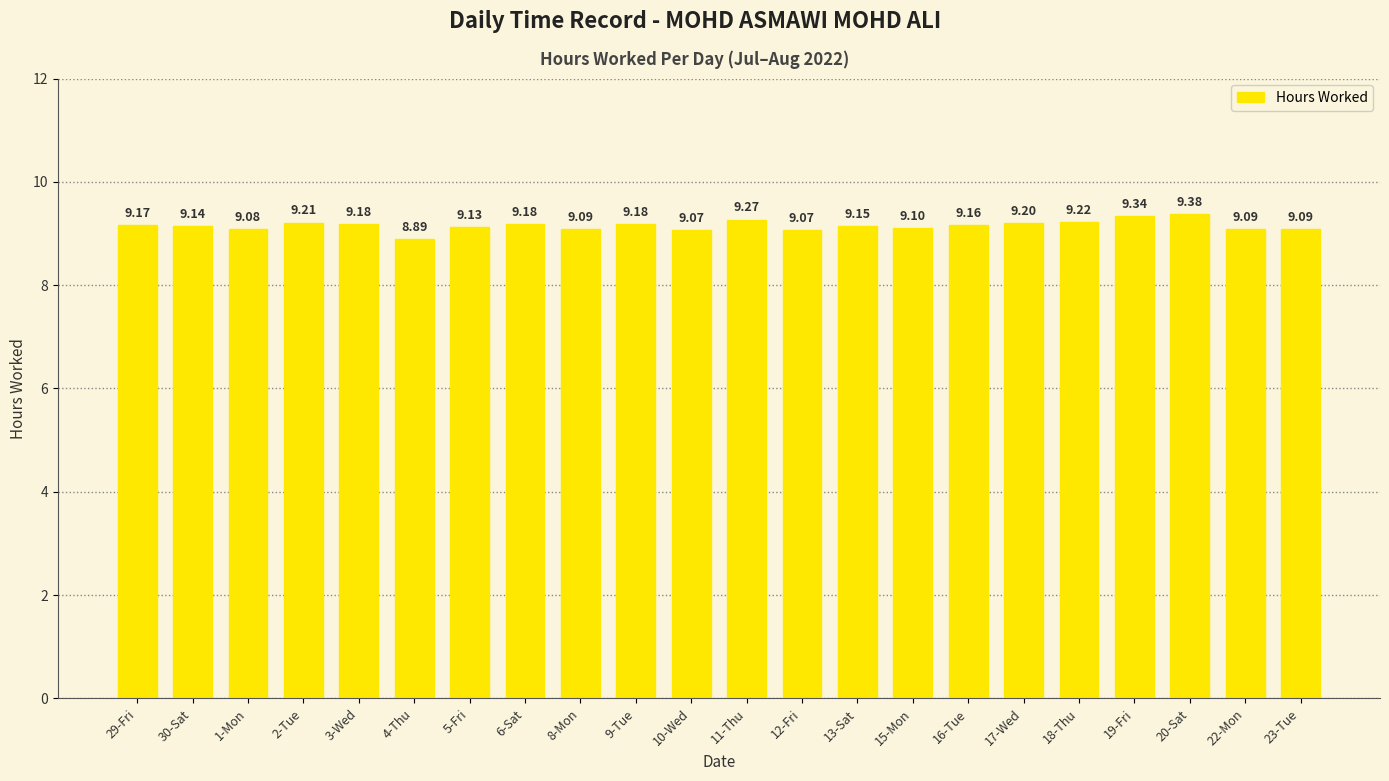

Reading right to left, list all the values displayed in this chart.

23-Tue=9.1	22-Mon=9.1	20-Sat=9.4	19-Fri=9.3	18-Thu=9.2	17-Wed=9.2	16-Tue=9.2	15-Mon=9.1	13-Sat=9.2	12-Fri=9.1	11-Thu=9.3	10-Wed=9.1	9-Tue=9.2	8-Mon=9.1	6-Sat=9.2	5-Fri=9.1	4-Thu=8.9	3-Wed=9.2	2-Tue=9.2	1-Mon=9.1	30-Sat=9.1	29-Fri=9.2